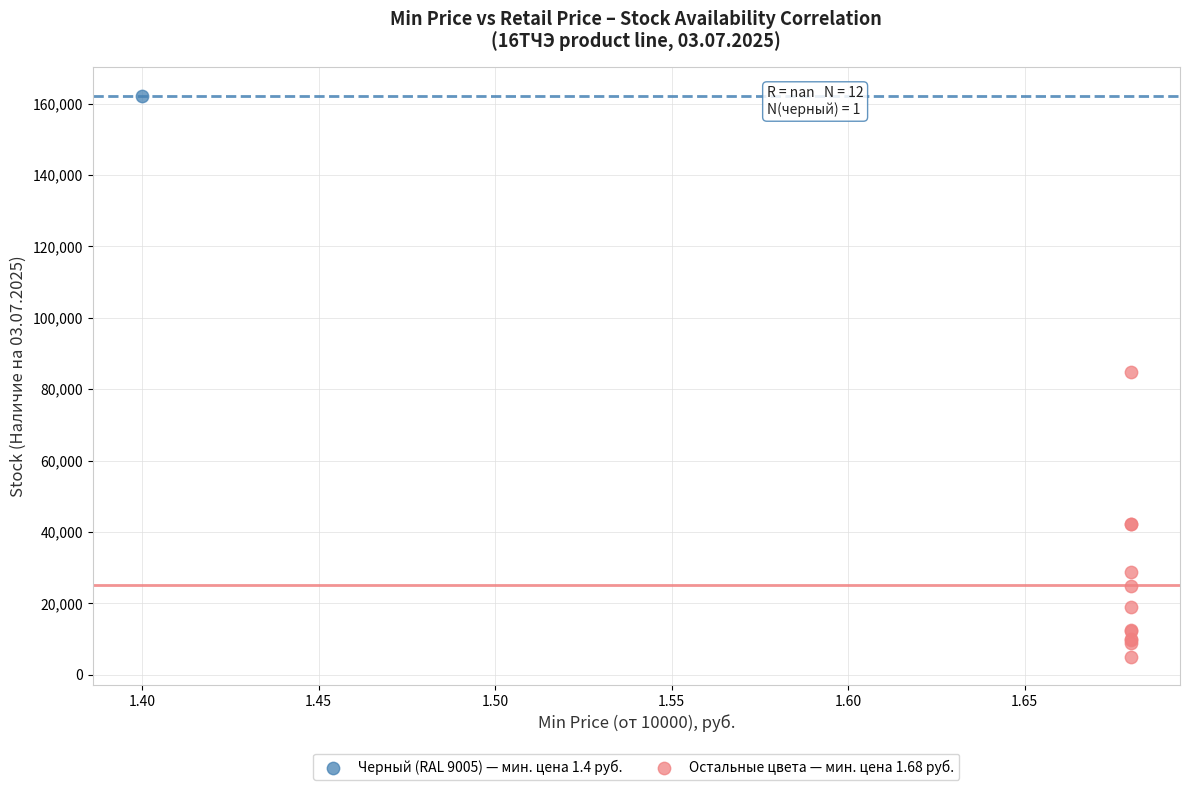

What are all the series names shown in the legend?

Черный (RAL 9005) — мин. цена 1.4 руб., Остальные цвета — мин. цена 1.68 руб.